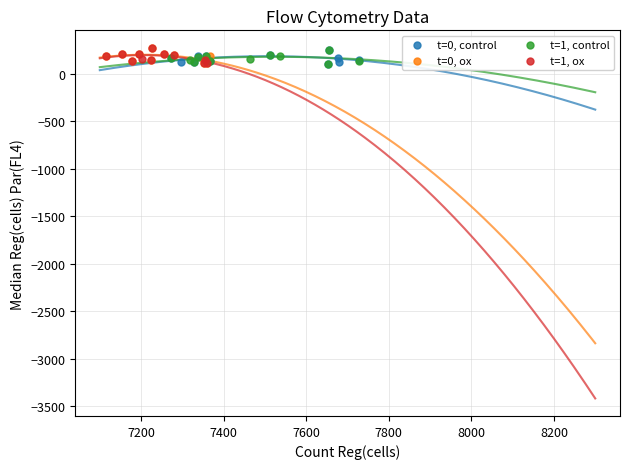

What are all the series names shown in the legend?

t=0, control, t=0, ox, t=1, control, t=1, ox